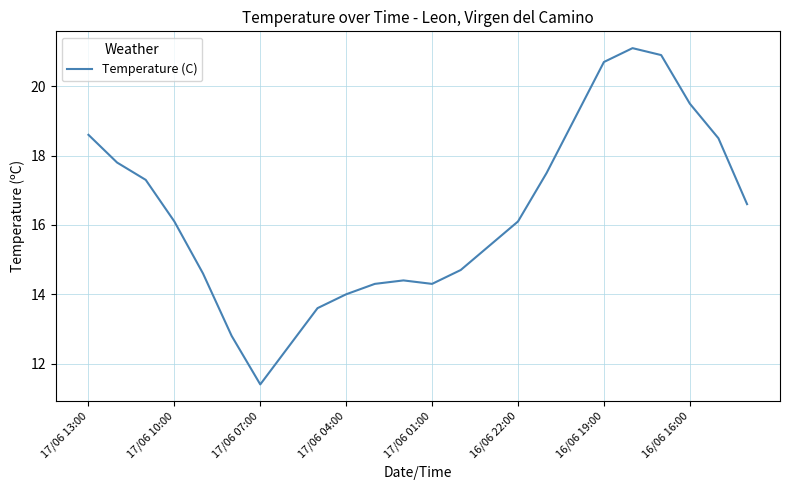

What is the greatest value displayed?

21.1